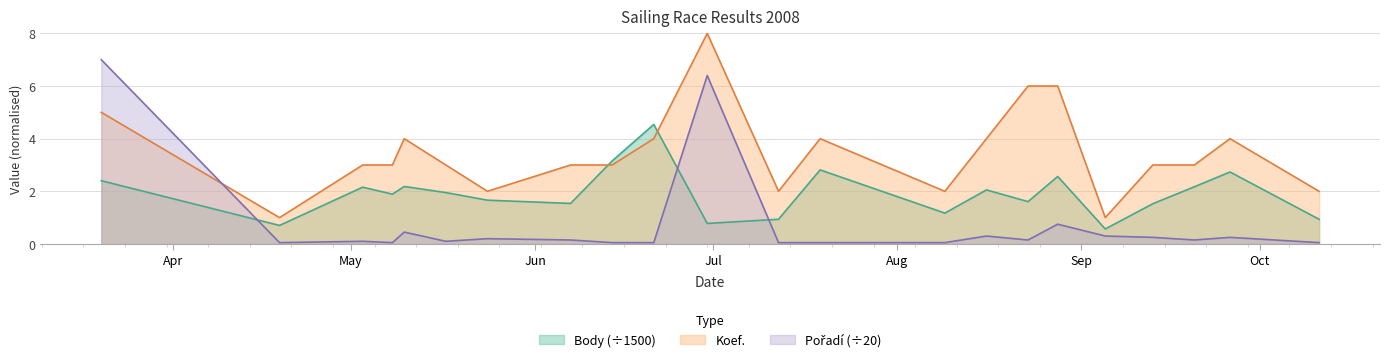

The value of Pořadí at 2008-09-13 is 0.2. True or false?

True